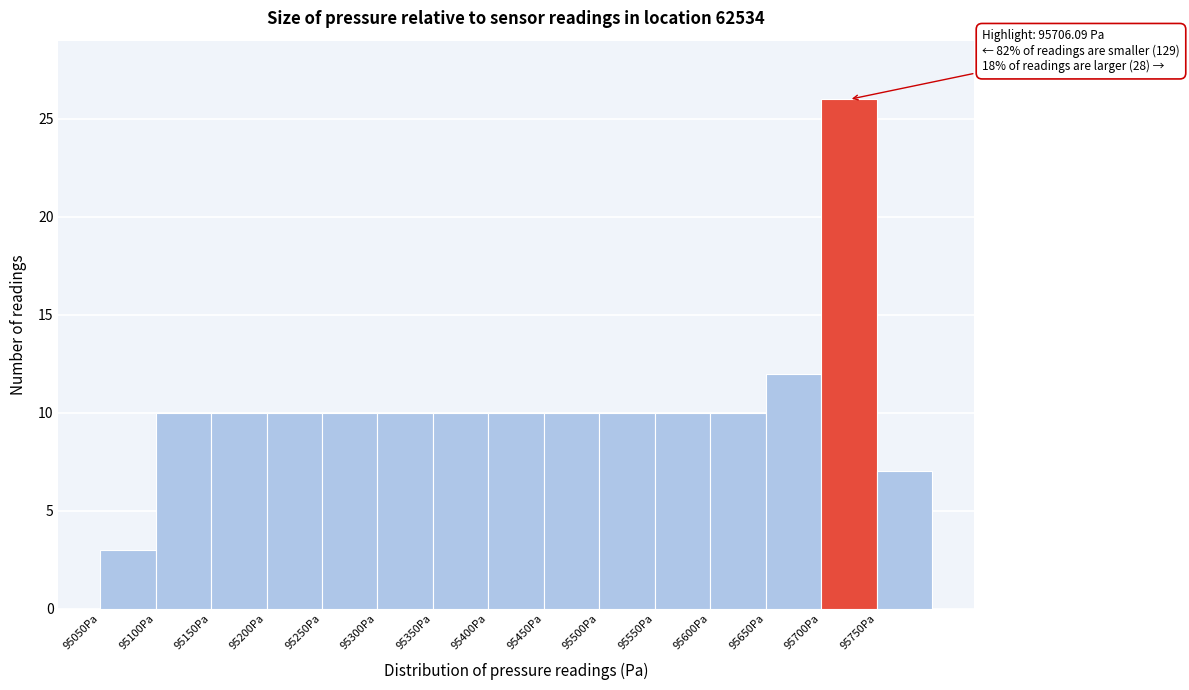

Which range on the x-axis has the tallest bar?

95700 to 95750